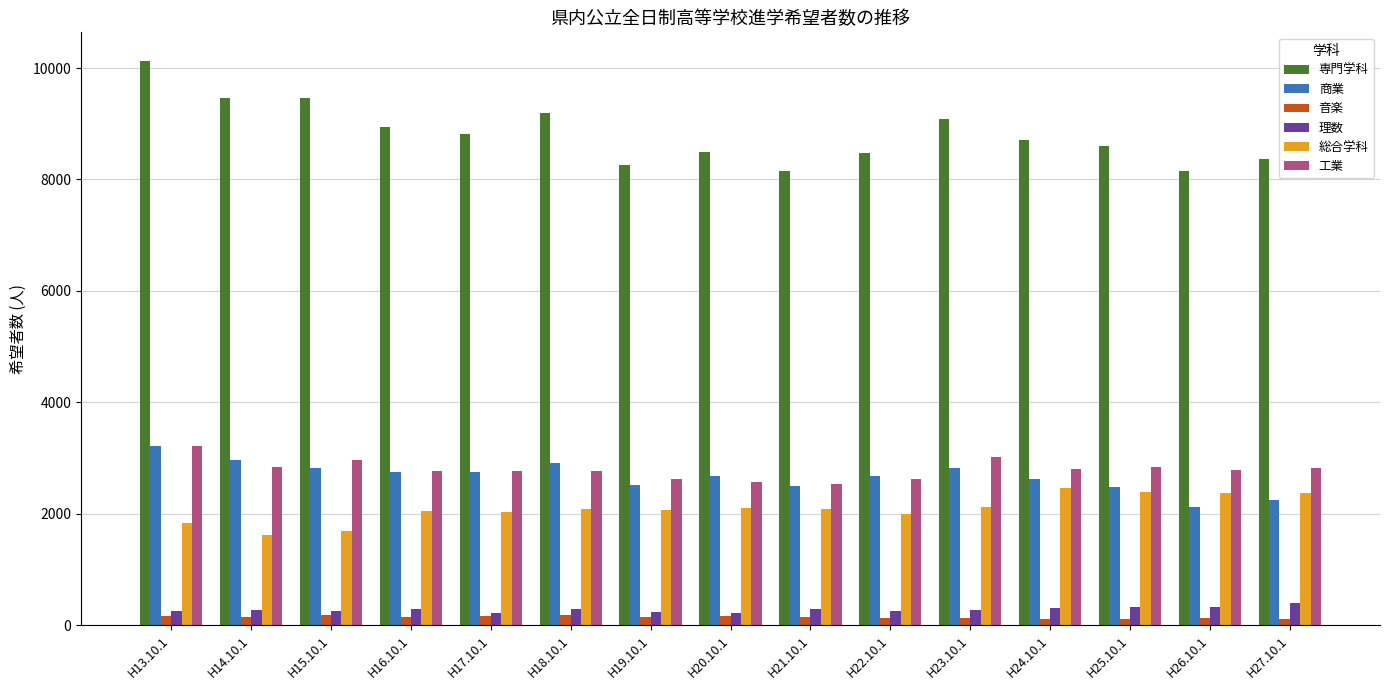

What is the minimum value shown in the chart?

107